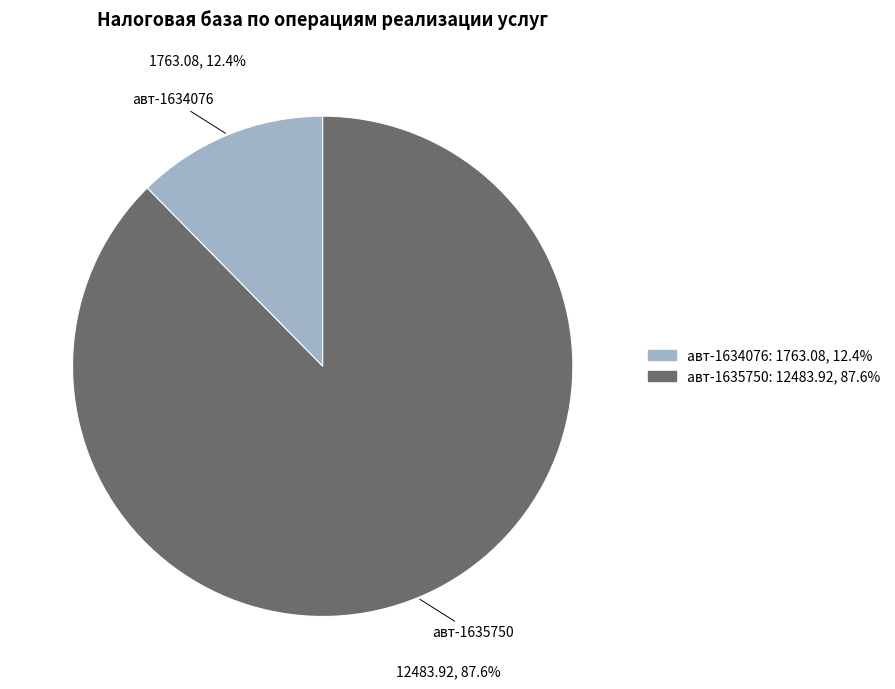

How many slices are in this pie chart?

2